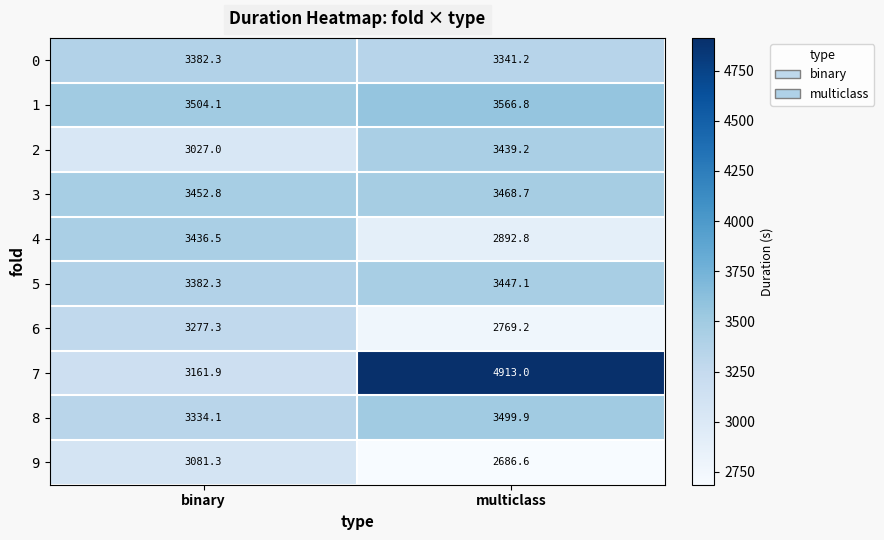

How many categories are shown in the chart?

2